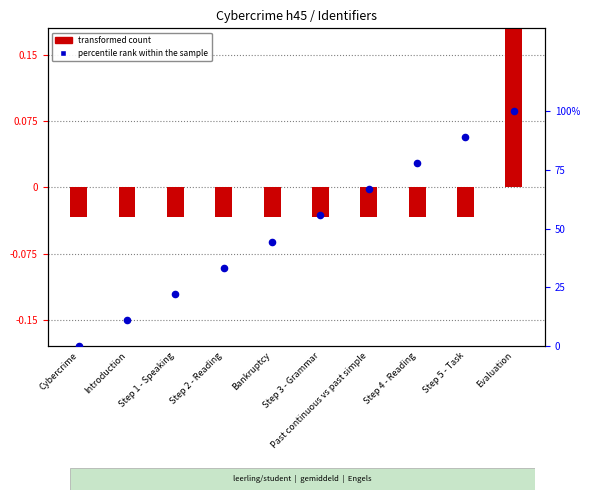

What are all the series names shown in the legend?

transformed count, percentile rank within the sample